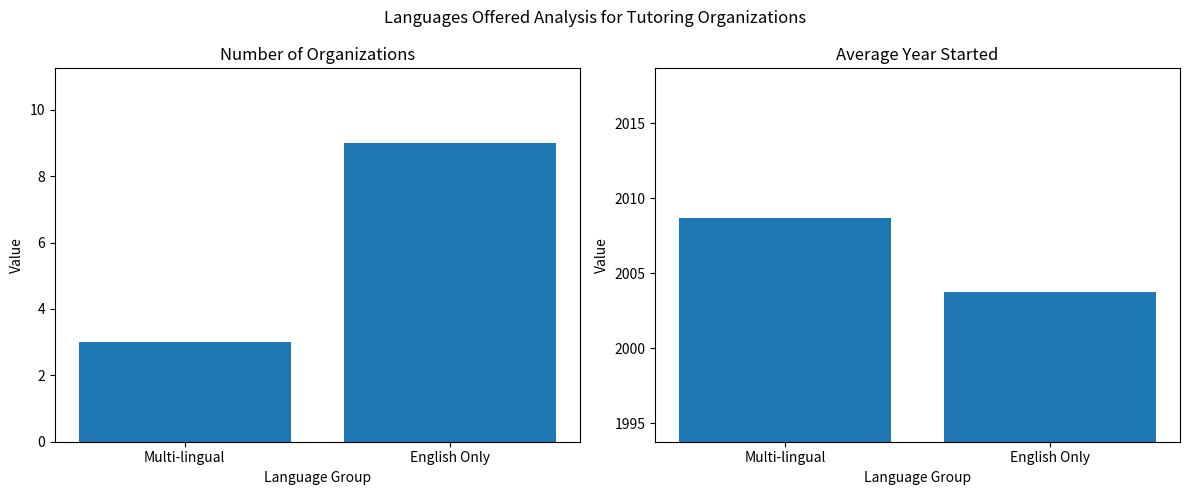

What is the approximate value of Avg Year Started at English Only?

2003.8